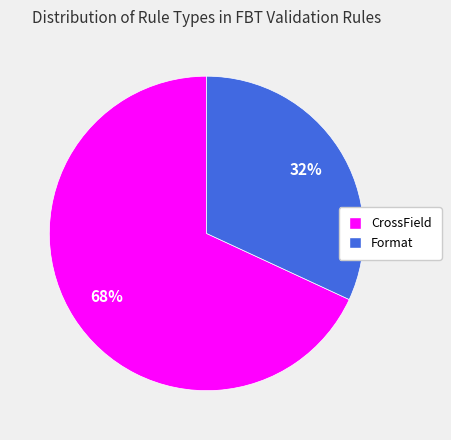

Combined, do Format and CrossField account for over 50%?

Yes